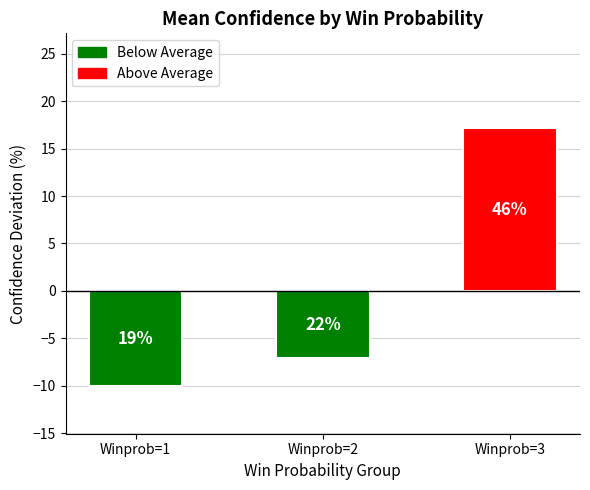

What is the value of the 3rd bar from the left?

17.2